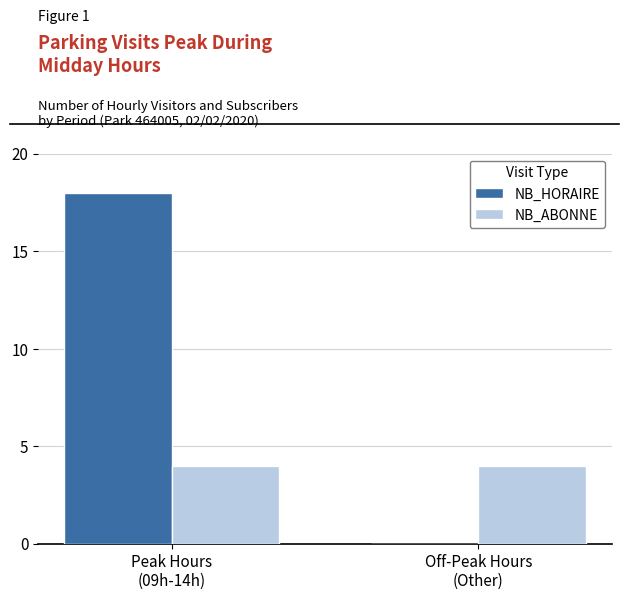

Which series has the largest total across all categories?

NB_HORAIRE